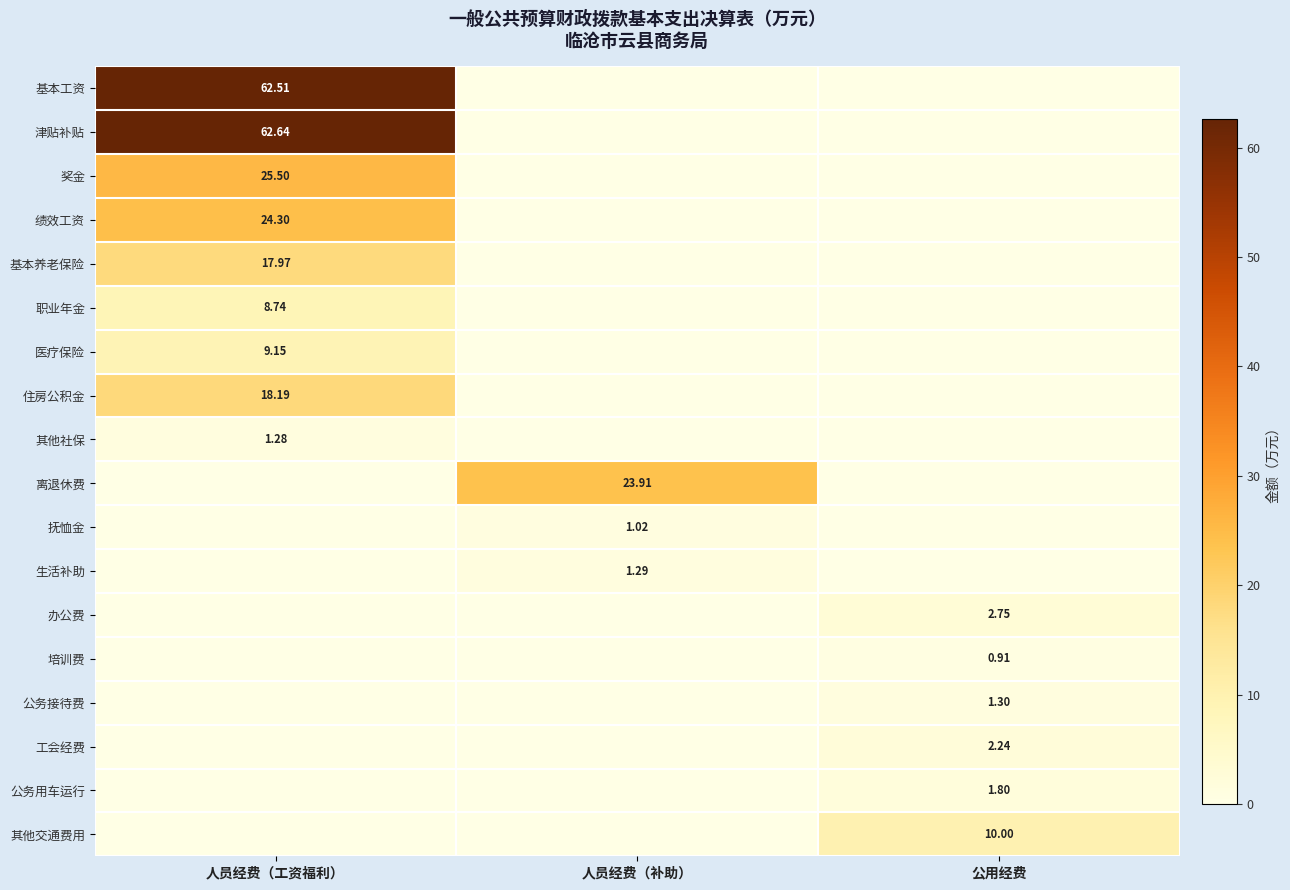

Which series has the largest range (max minus min)?

津贴补贴